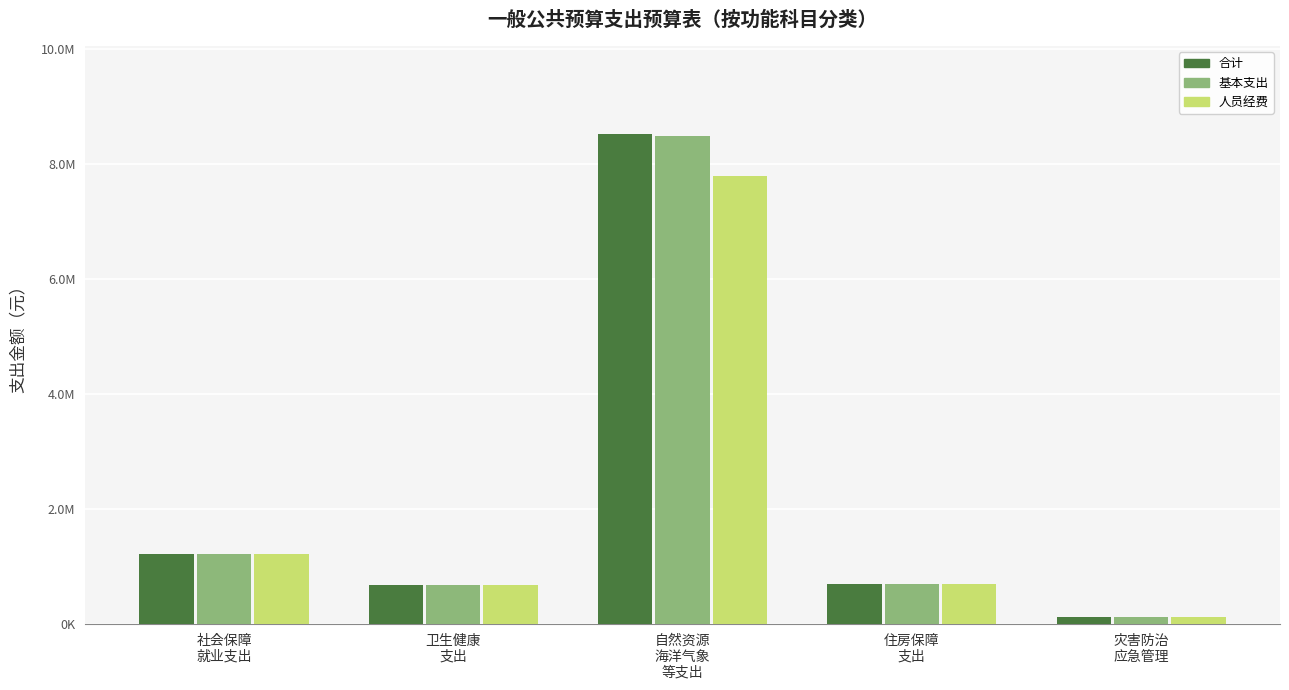

At which label does 合计 reach its minimum?

灾害防治
应急管理